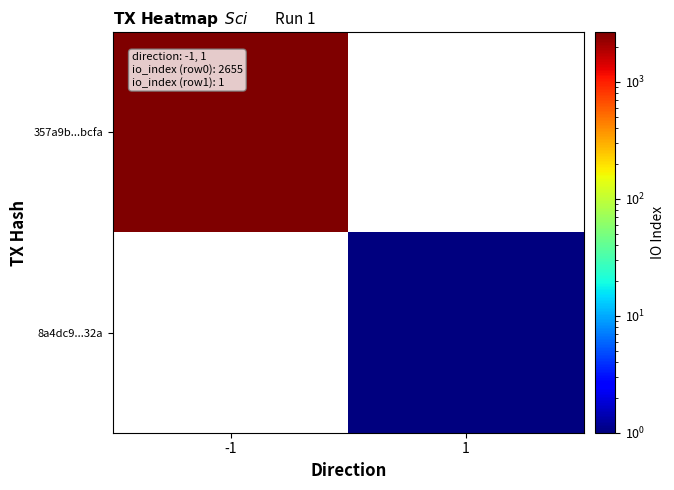

The 357a9b...bcfa series shows 588.1 at -1. True or false?

False